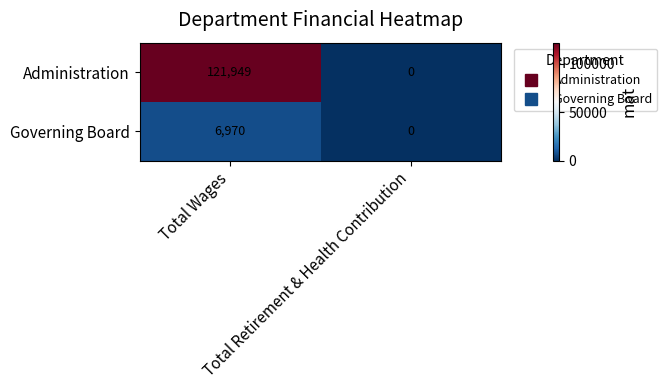

Rank the series by their maximum value, from highest to lowest.

Administration, Governing Board